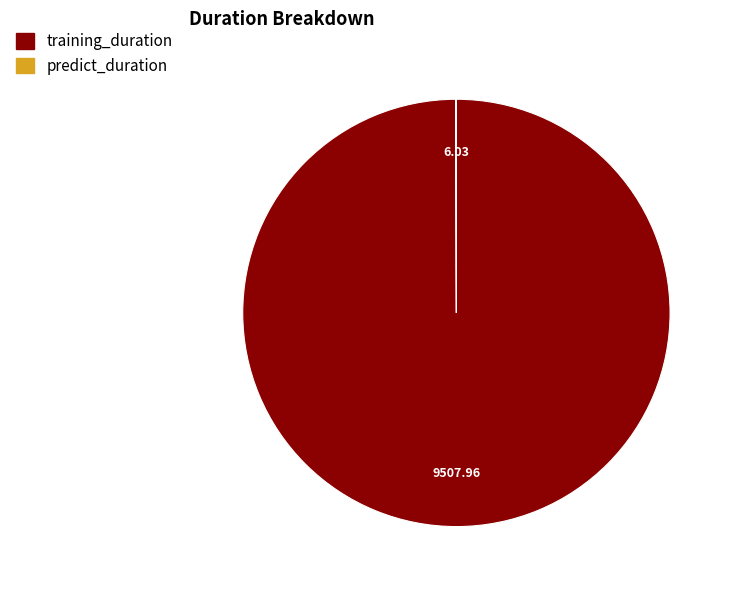

Which category has the biggest portion of the pie?

training_duration